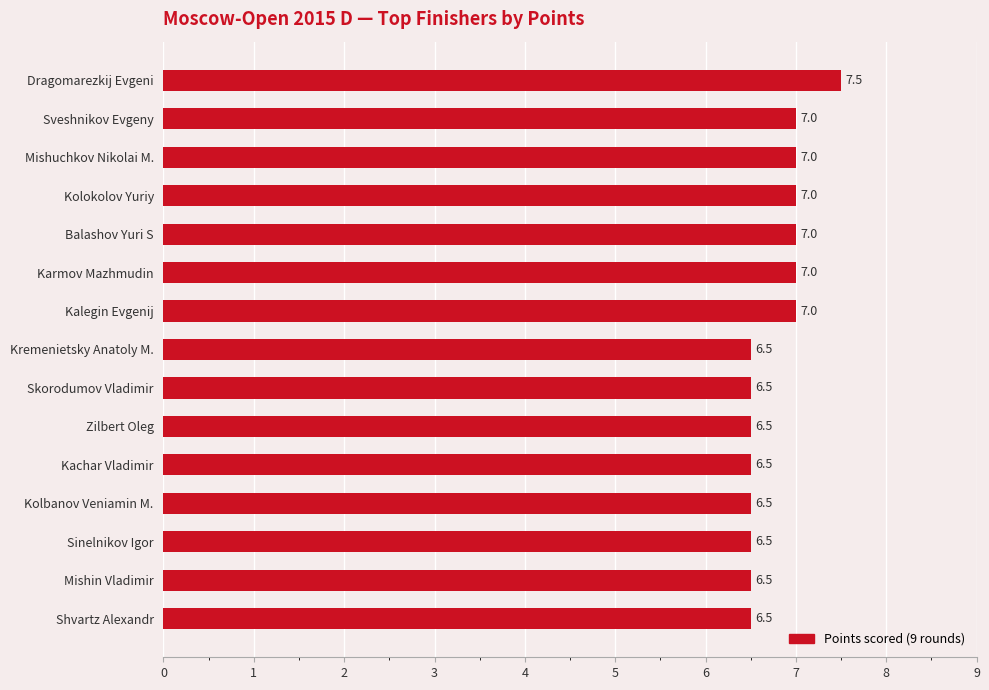

Reading bottom to top, extract all data points from this chart.

Shvartz Alexandr=6.5	Mishin Vladimir=6.5	Sinelnikov Igor=6.5	Kolbanov Veniamin M.=6.5	Kachar Vladimir=6.5	Zilbert Oleg=6.5	Skorodumov Vladimir=6.5	Kremenietsky Anatoly M.=6.5	Kalegin Evgenij=7.0	Karmov Mazhmudin=7.0	Balashov Yuri S=7.0	Kolokolov Yuriy=7.0	Mishuchkov Nikolai M.=7.0	Sveshnikov Evgeny=7.0	Dragomarezkij Evgeni=7.5